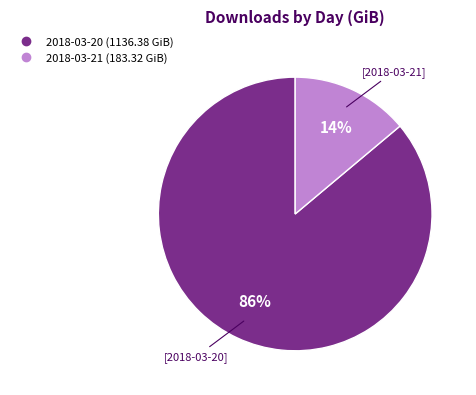

Which has a higher value, 2018-03-21 or 2018-03-20?

2018-03-20